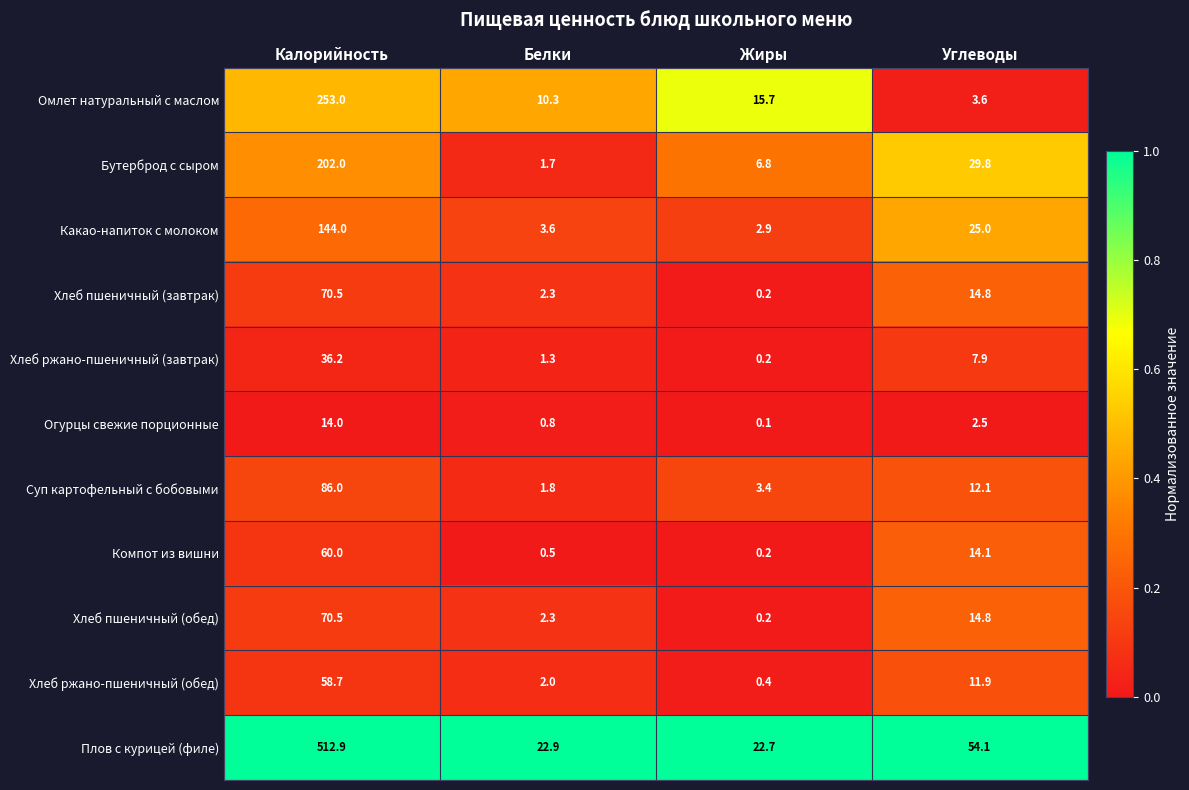

Which series changed the most between Калорийность and Белки?

Плов с курицей (филе)